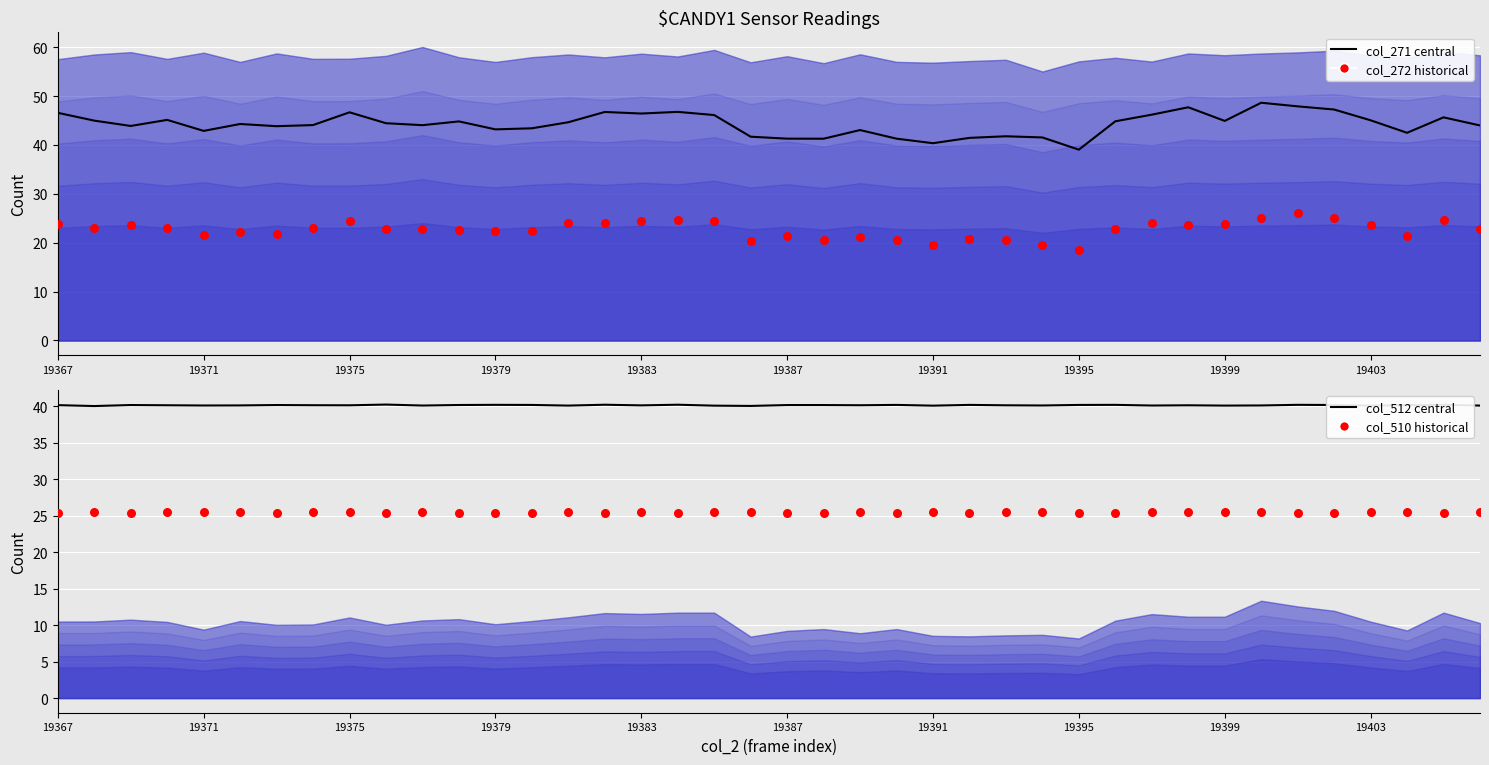

At which category is the sum across all series the highest?

34